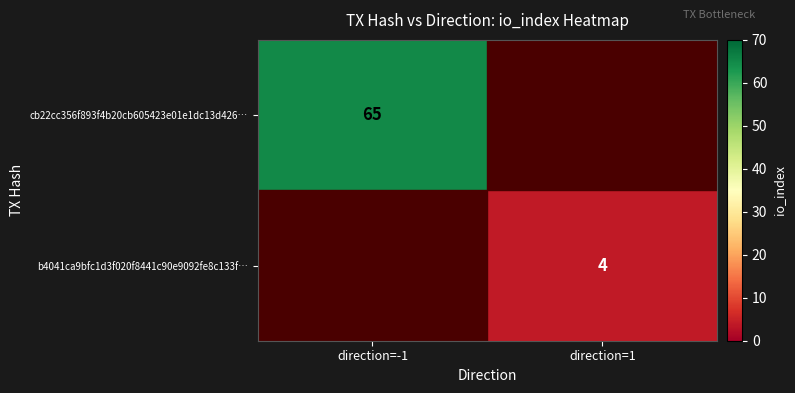

True or false: b4041ca9bfc1d3f020f8441c90e9092fe8c133f… has a value of 2 at direction=1.

False